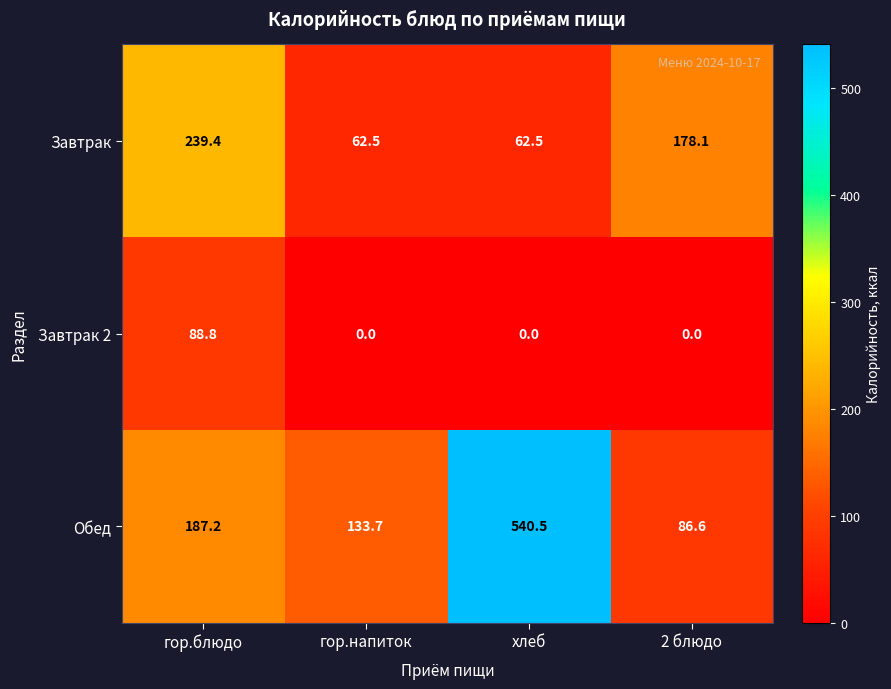

Reading left to right, extract all data points from this chart.

Завтрак: гор.блюдо=239.4	гор.напиток=62.5	хлеб=62.5	2 блюдо=178.1
Завтрак 2: гор.блюдо=88.8	гор.напиток=0.0	хлеб=0.0	2 блюдо=0.0
Обед: гор.блюдо=187.2	гор.напиток=133.7	хлеб=540.5	2 блюдо=86.6